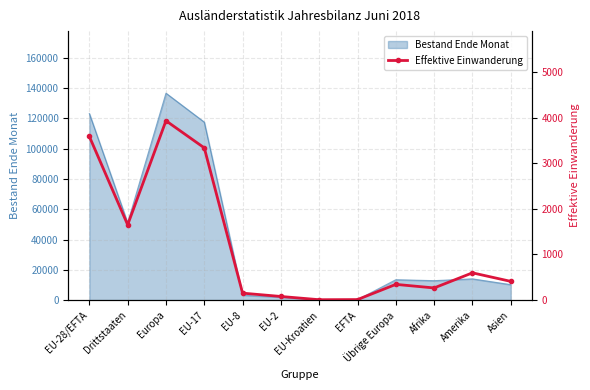

Reading right to left, what are all the values shown in this chart?

410	597	266	344	11	8	79	152	3336	3930	1650	3586